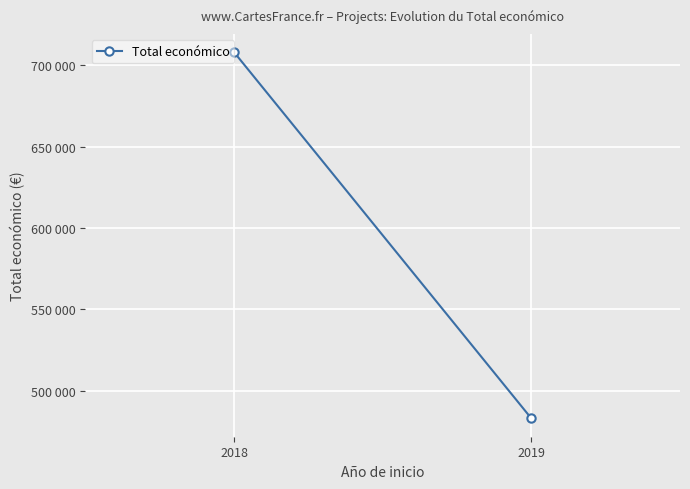

Reading left to right, transcribe all the data shown in this chart.

2018=708105	2019=483034